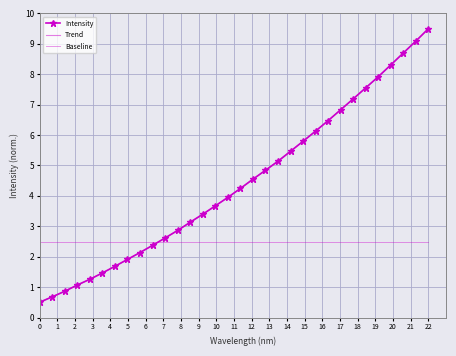

The value at 221.6902 is 1.9. True or false?

False